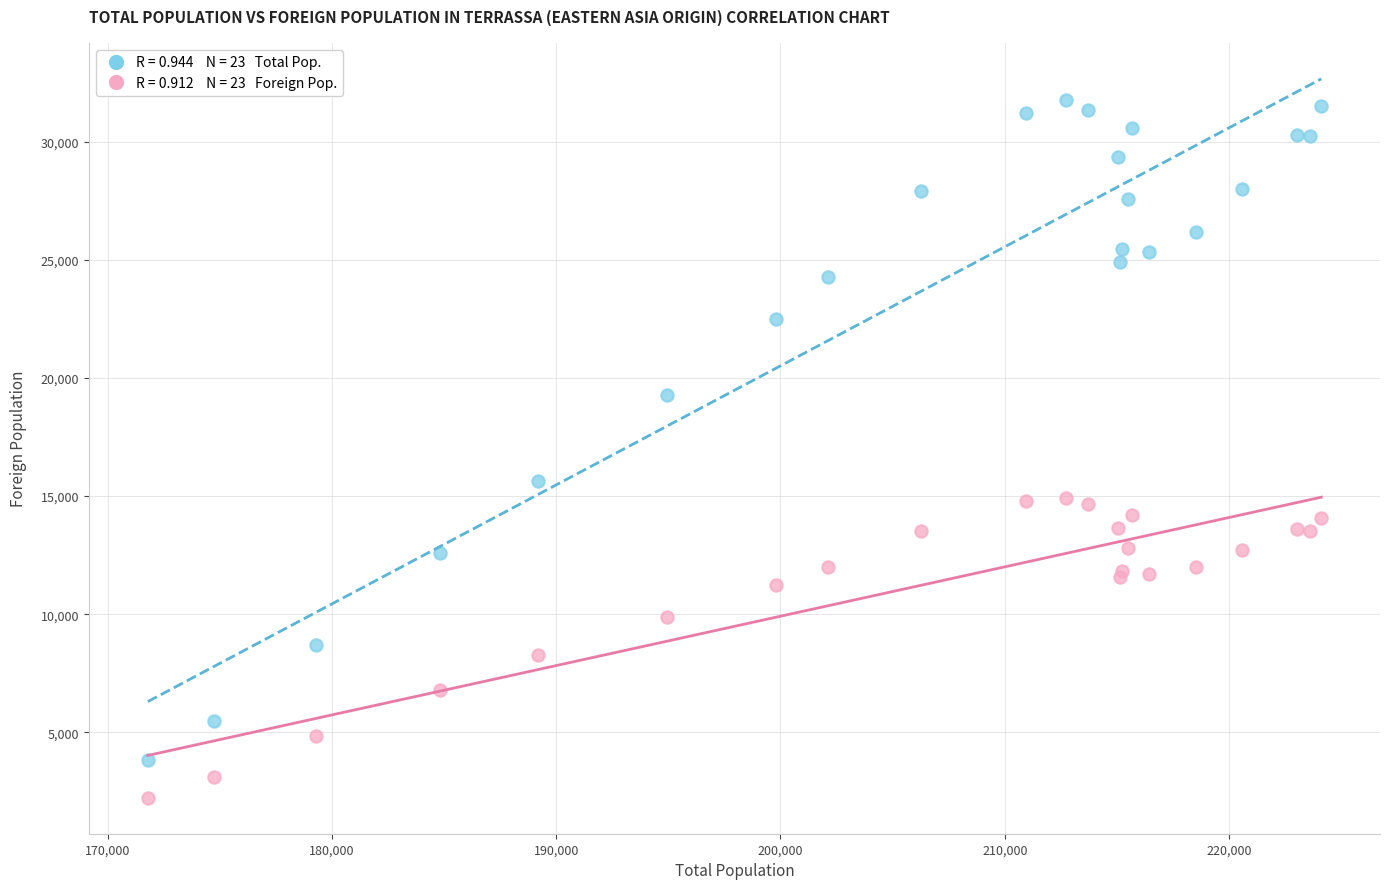

Across all series, what Y value is closest to 17002?

15643.0